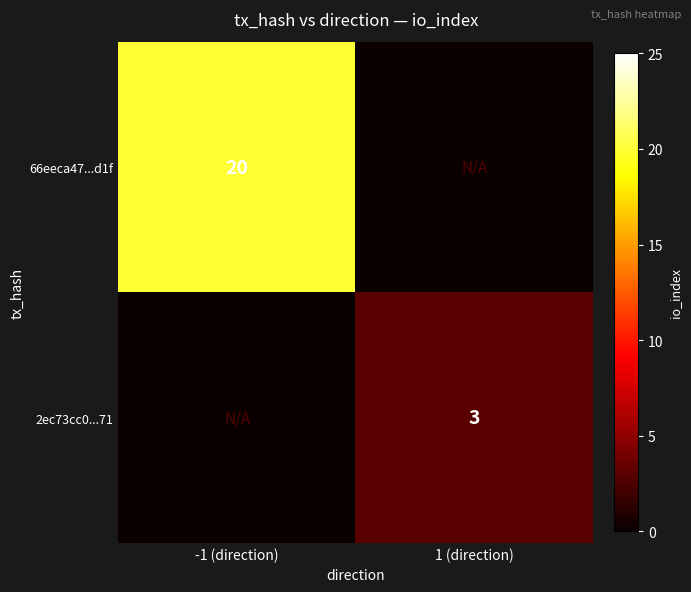

True or false: 2ec73cc0...71 has a value of 3 at 1 (direction).

True